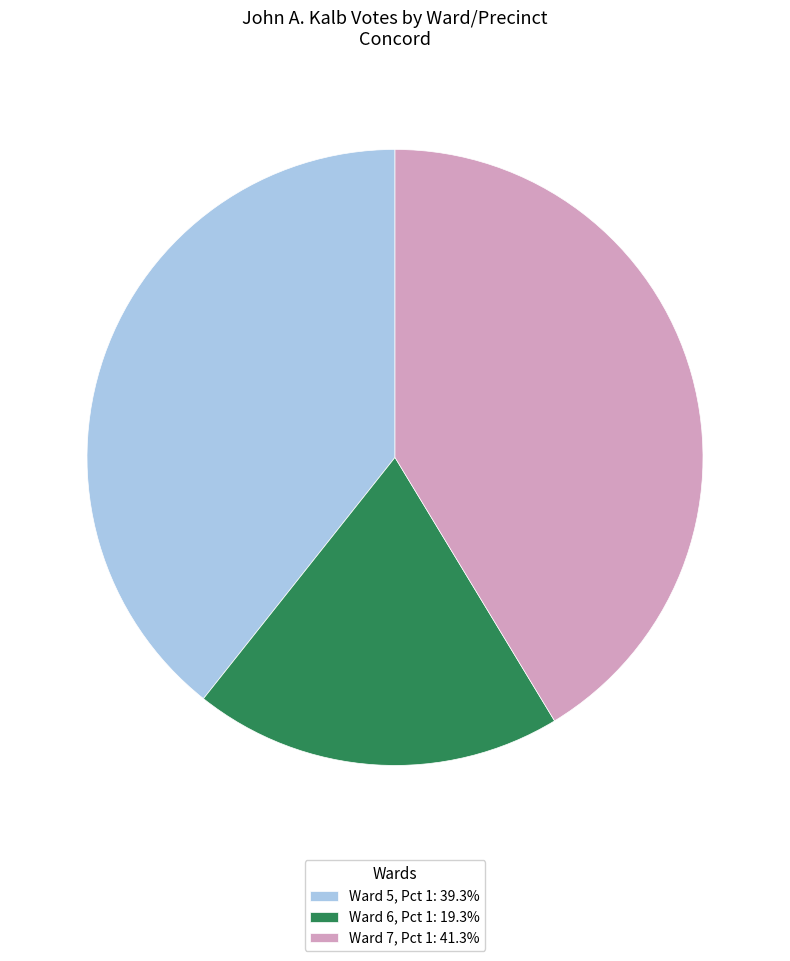

Is there any slice that represents more than half of the pie?

No